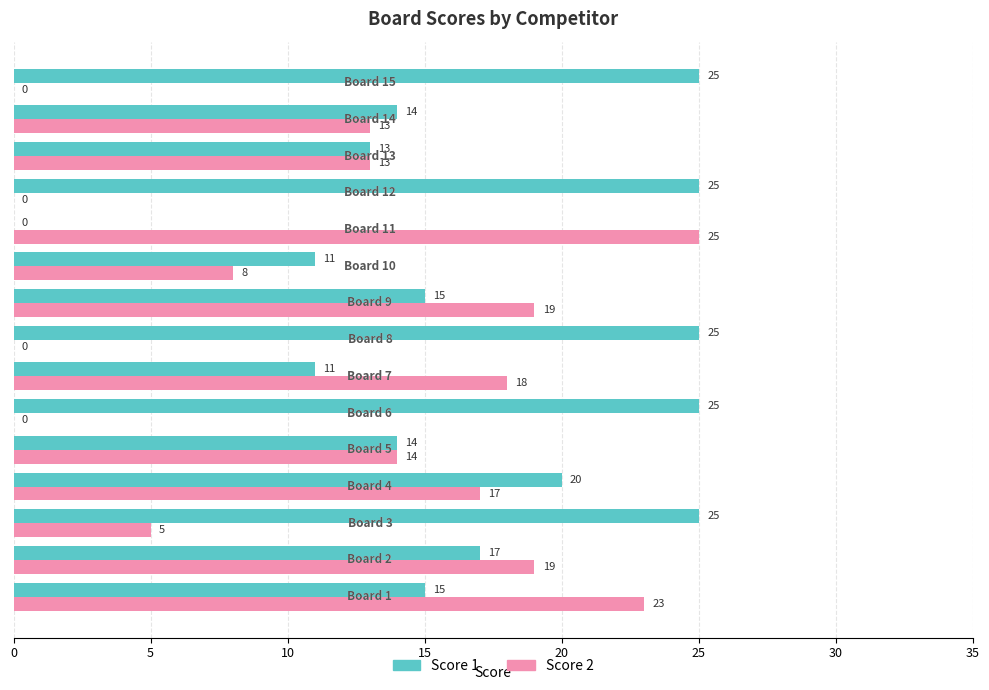

What is the sum of all Score 1 values?

255